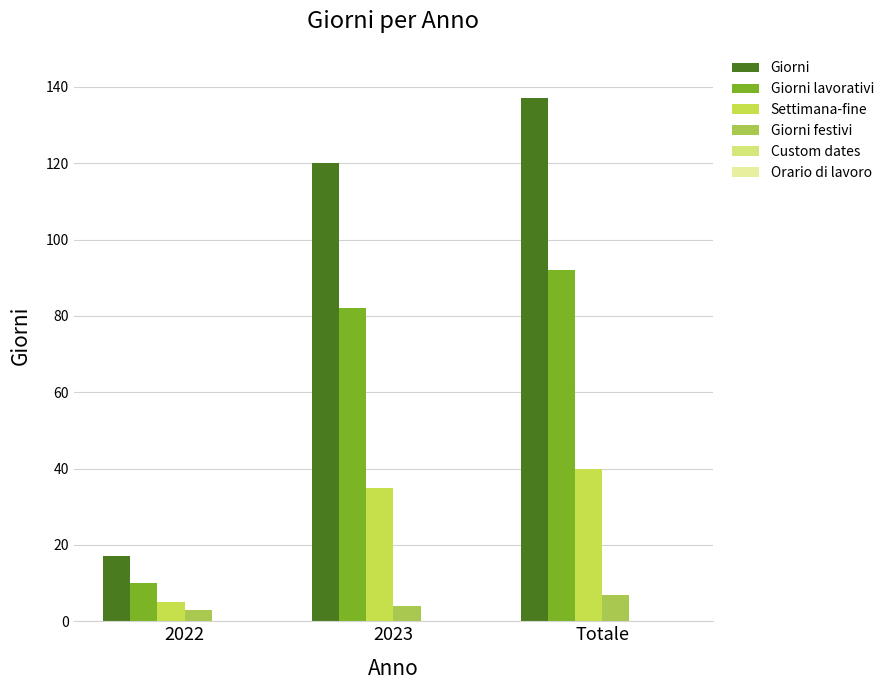

Which has a higher value, 2022 or Totale?

Totale